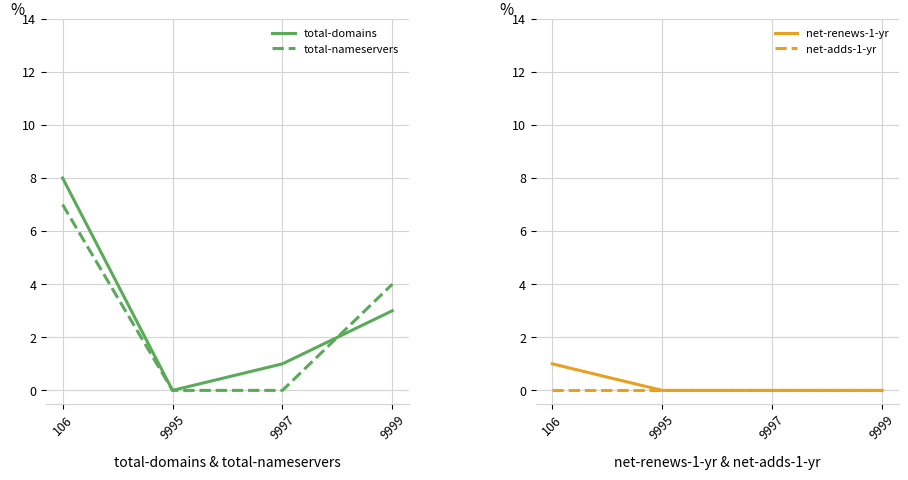

What is the spread (max minus min) of values at 106?

8